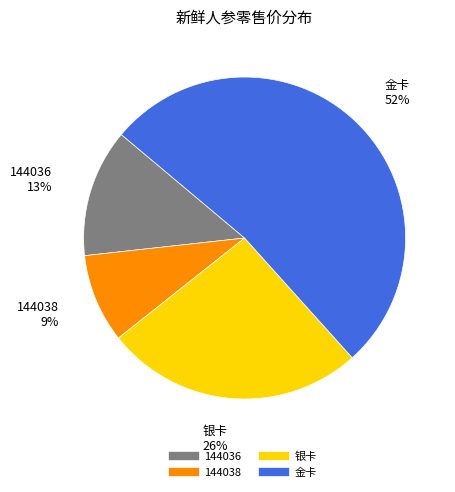

Which category has the smallest portion of the pie?

144038